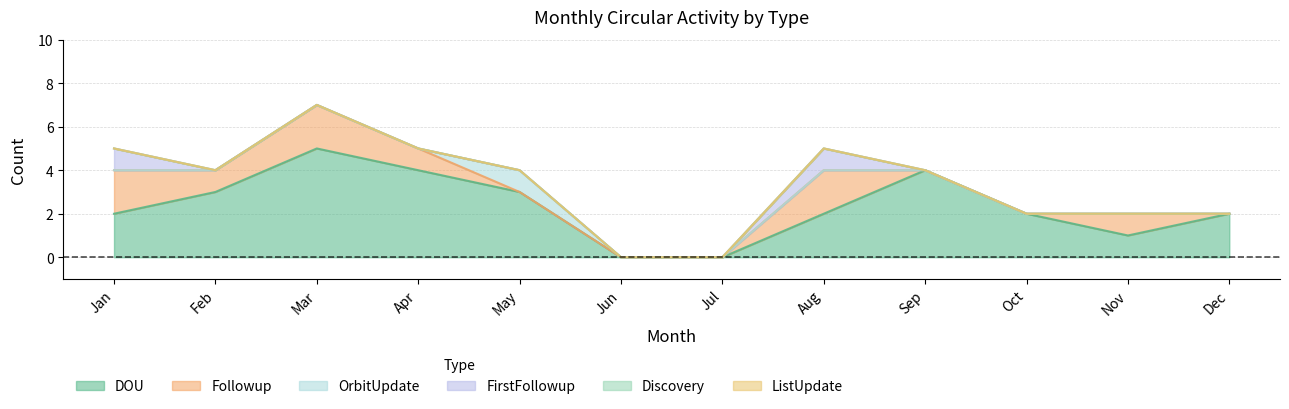

What is the difference between the maximum and second lowest values in the Followup series?

2